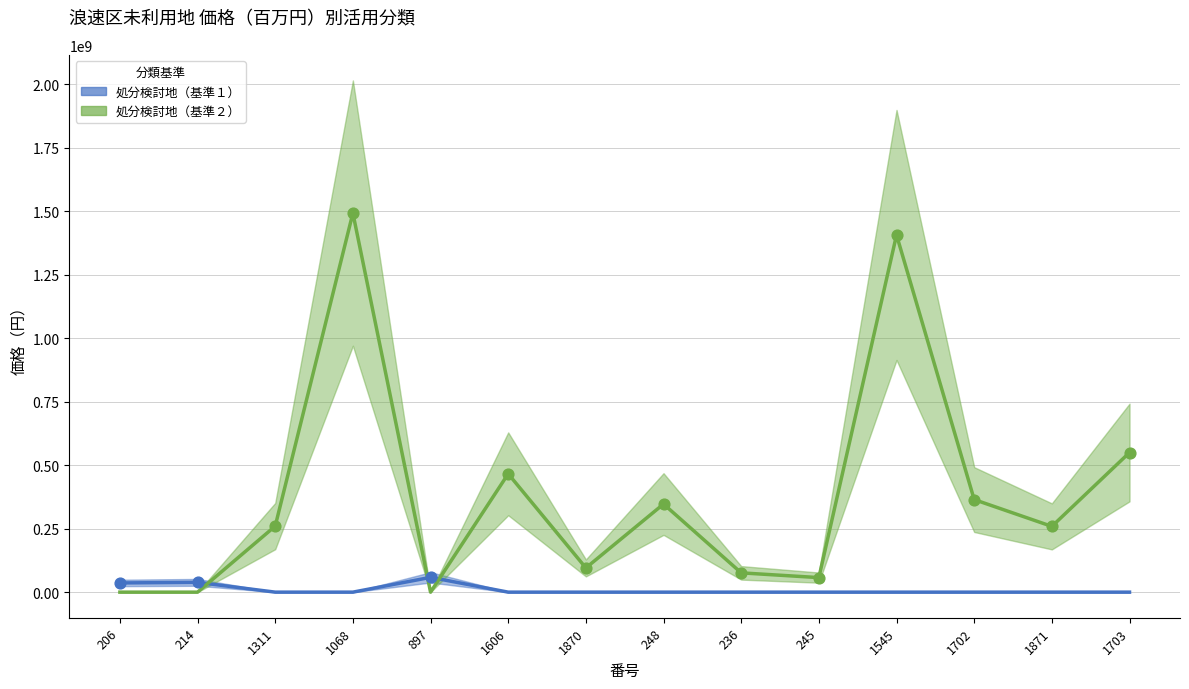

Which series contains the lowest Y value?

処分検討地（基準１）